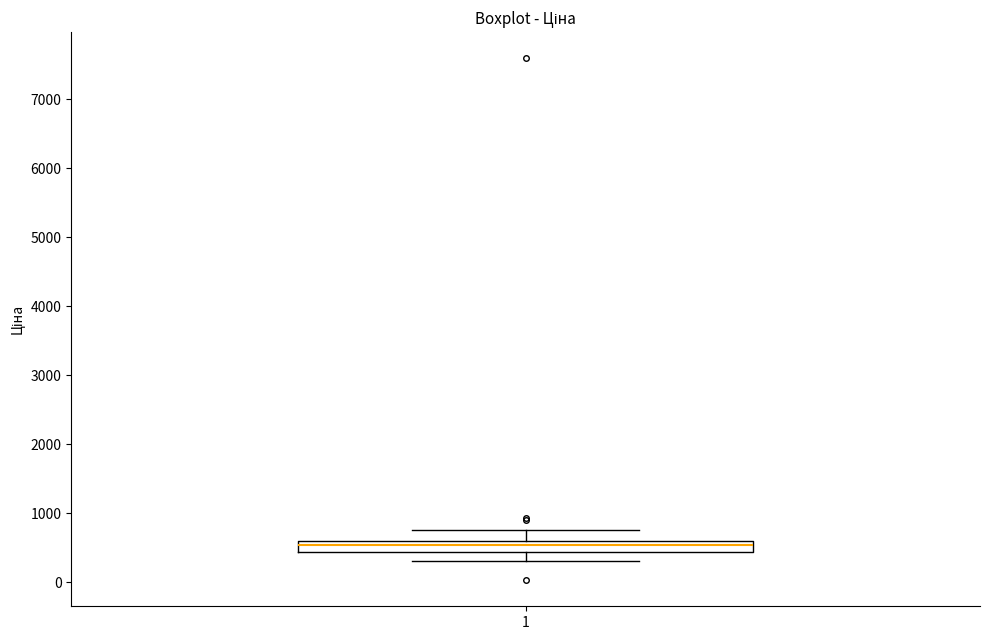

Where does the upper whisker of the box at x = 1 end on the y-axis? The values are not printed on the chart, so give them approximately, as read against the axis.

800